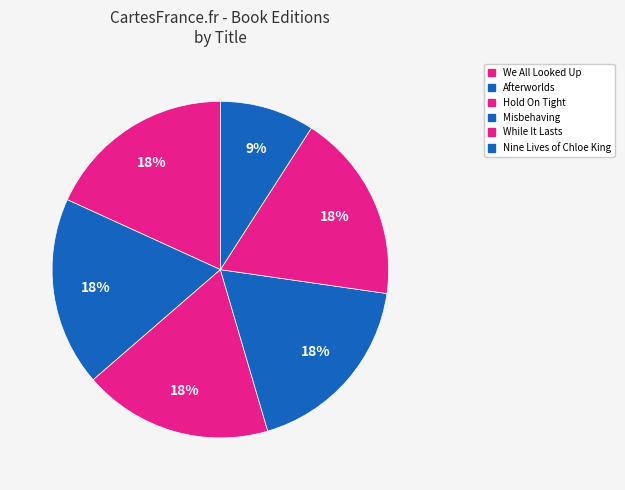

Is it true that Hold On Tight is 3% of the pie?

False